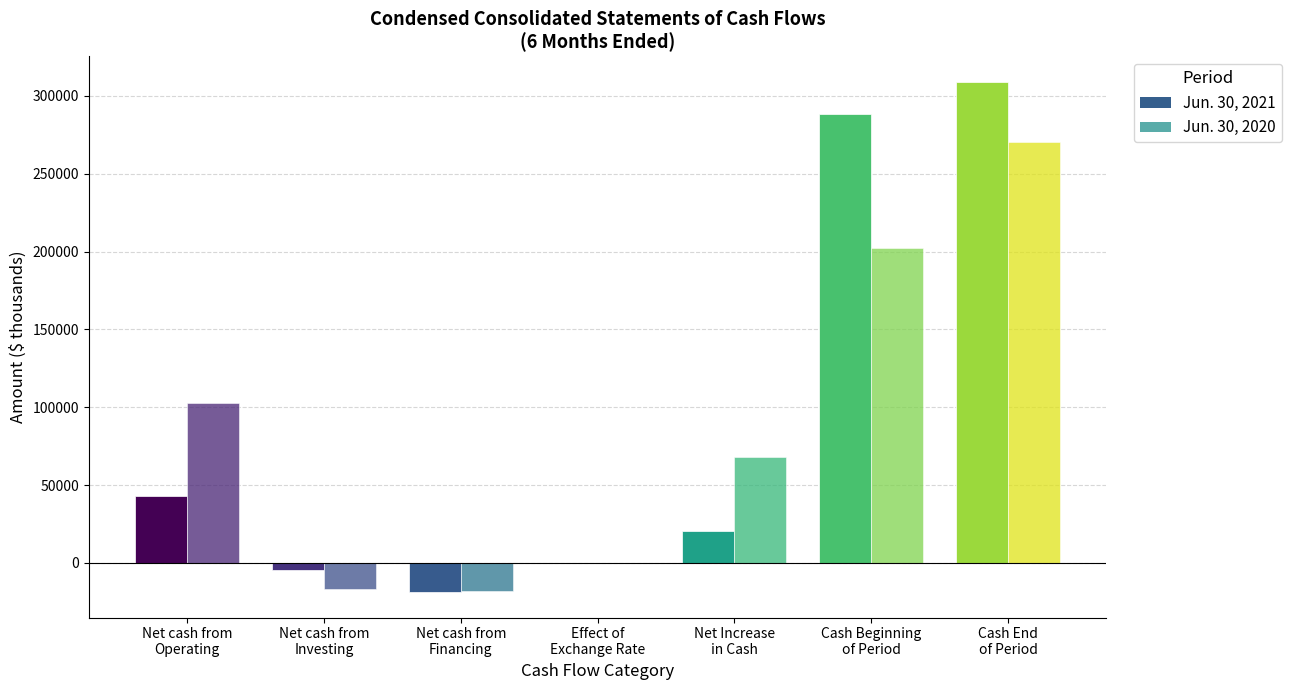

Which label corresponds to the largest value in the chart?

Cash End
of Period